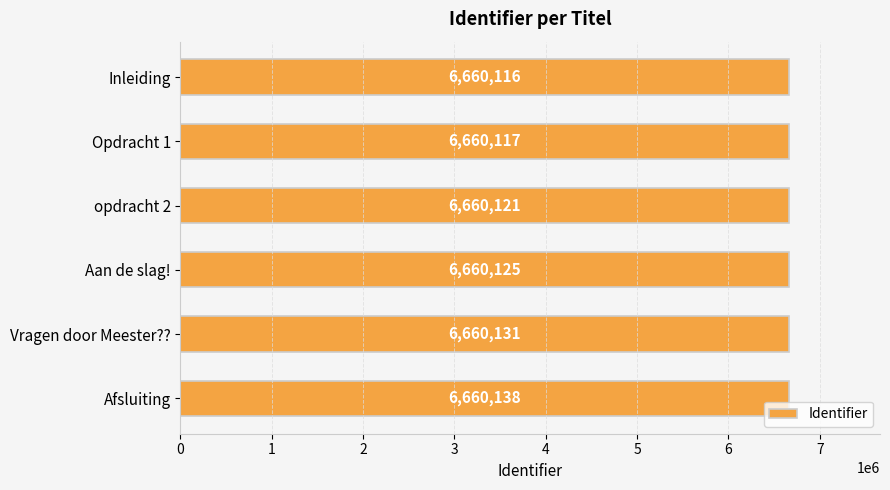

How many values are below 6660125?

3